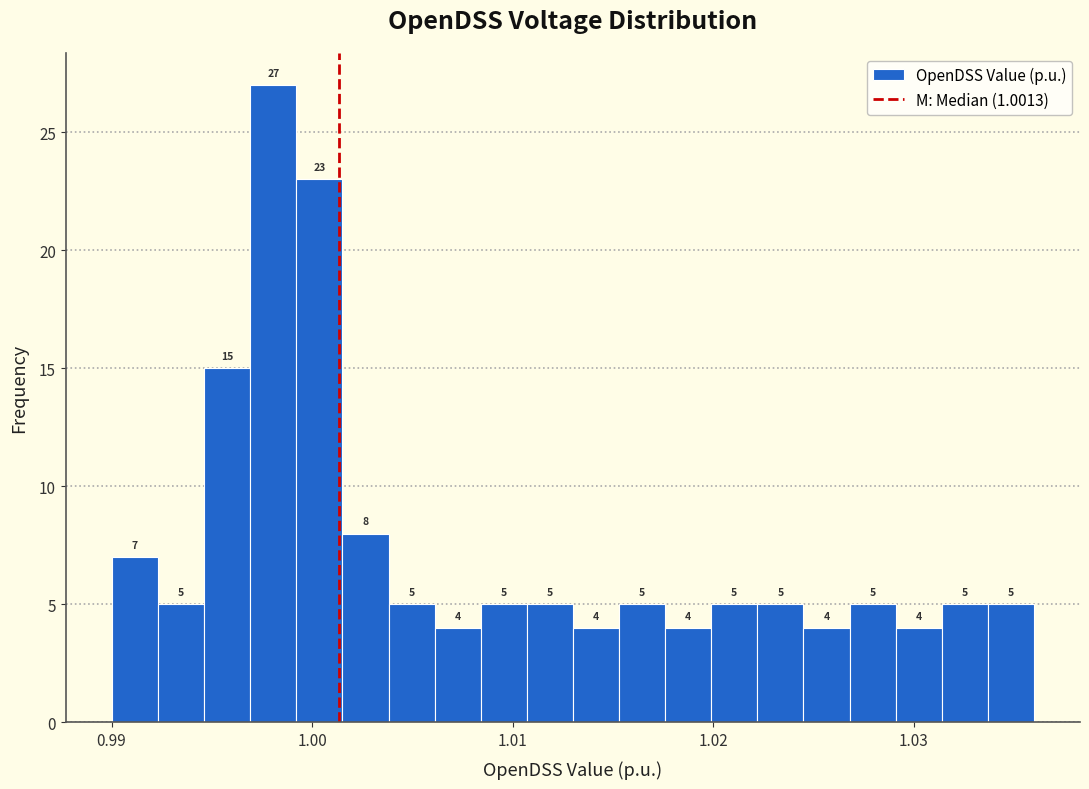

Read against the x-axis, roughly where is the centre of the tallest bar?

0.998